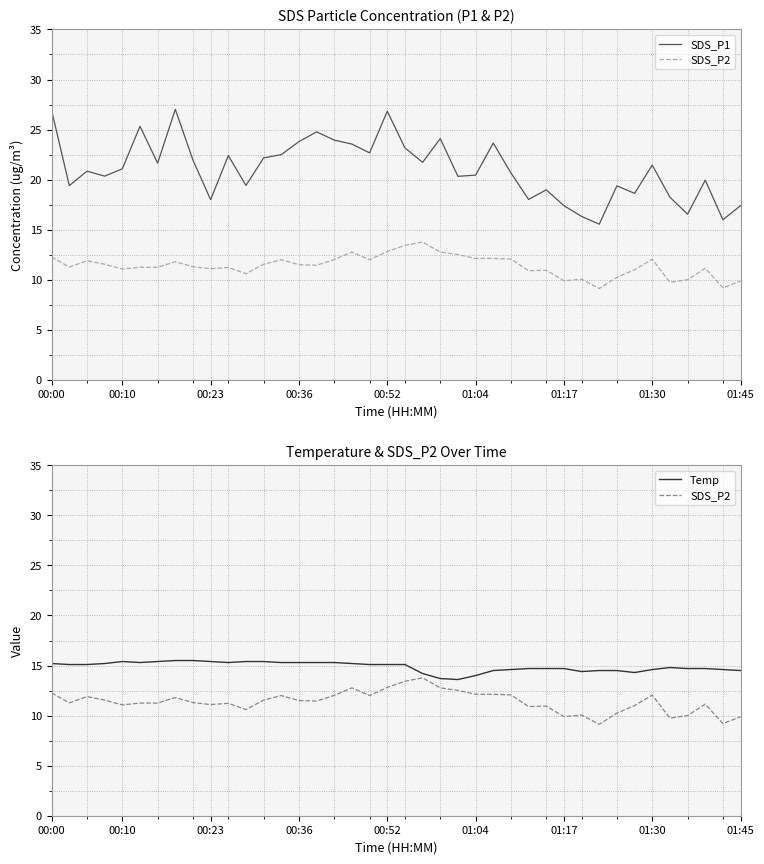

What are all the series names shown in the legend?

SDS_P1, SDS_P2, Temp